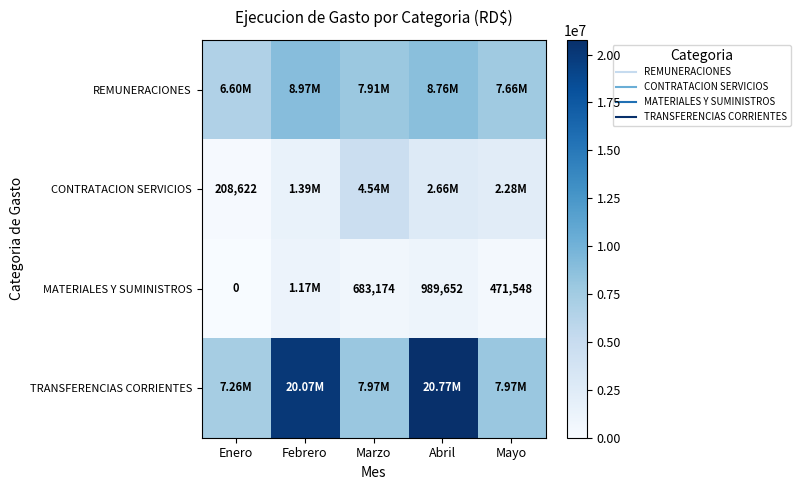

Is it true that CONTRATACION SERVICIOS equals 1386267.9 at Febrero?

True